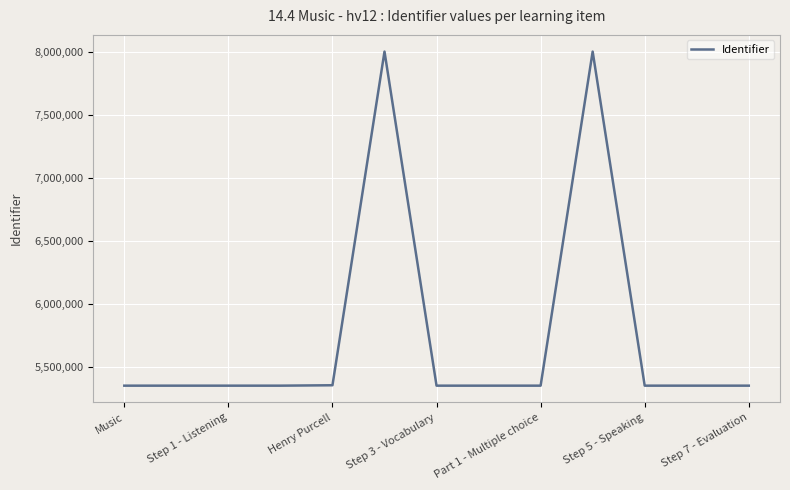

What is the greatest value displayed?

8000849